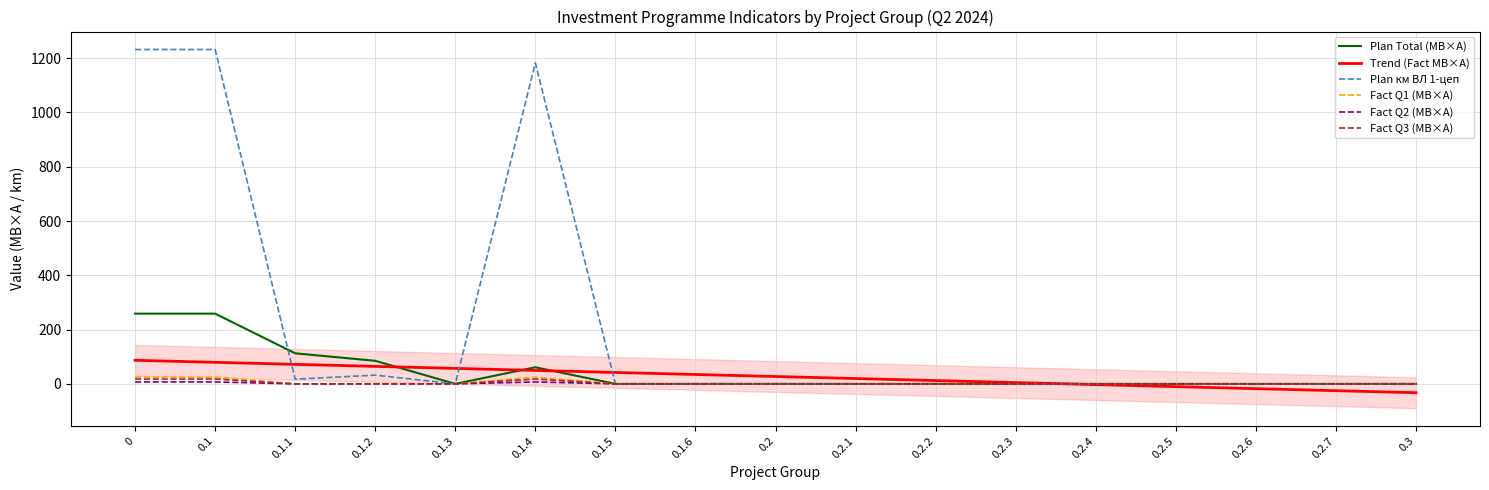

What is the label of the 8th point from the left?

0.1.6